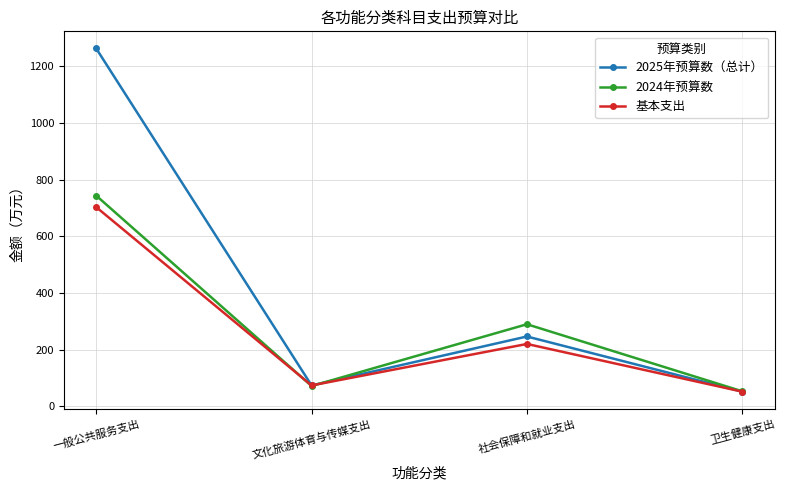

What is the spread (max minus min) of values at 一般公共服务支出?

559.5